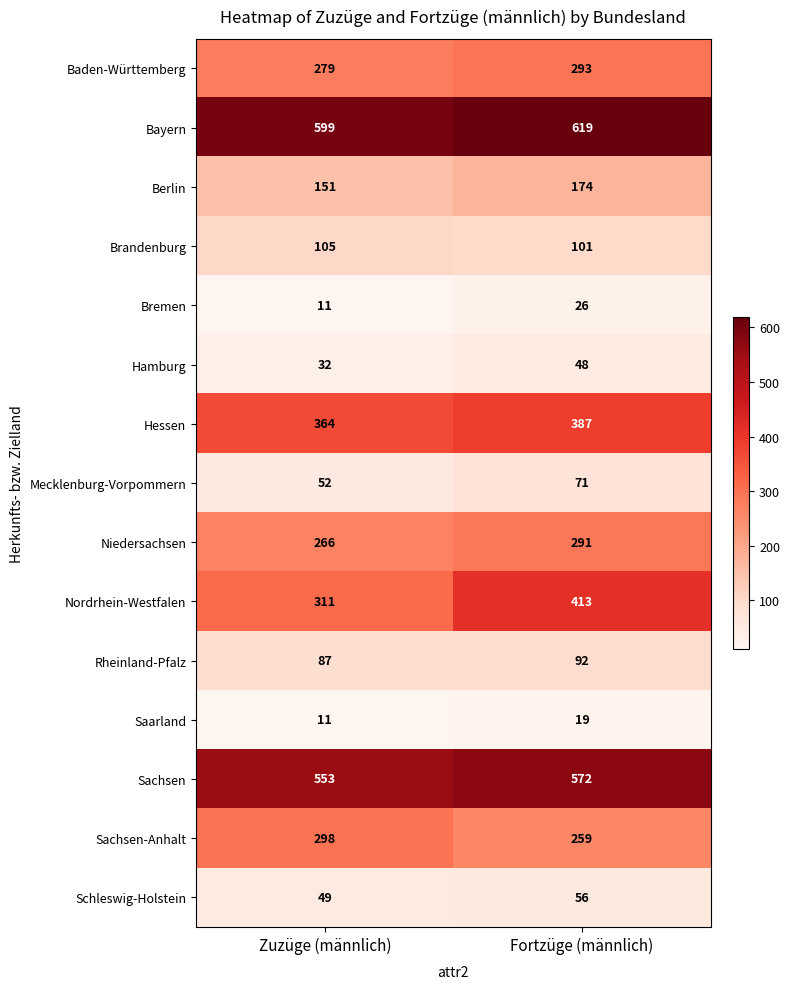

Which series has the largest range (max minus min)?

Nordrhein-Westfalen